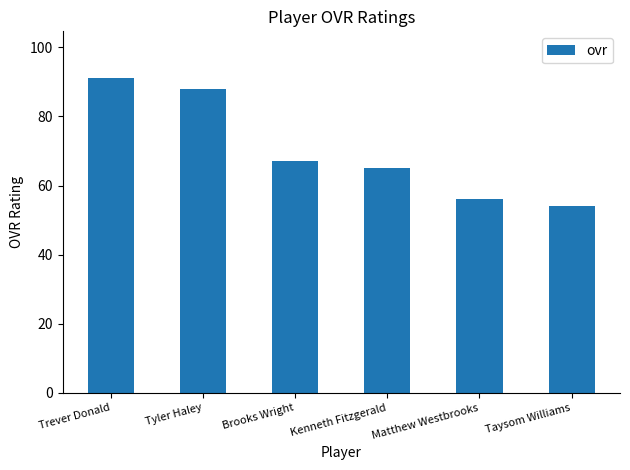

True or false: the data shows 107 at Kenneth Fitzgerald.

False